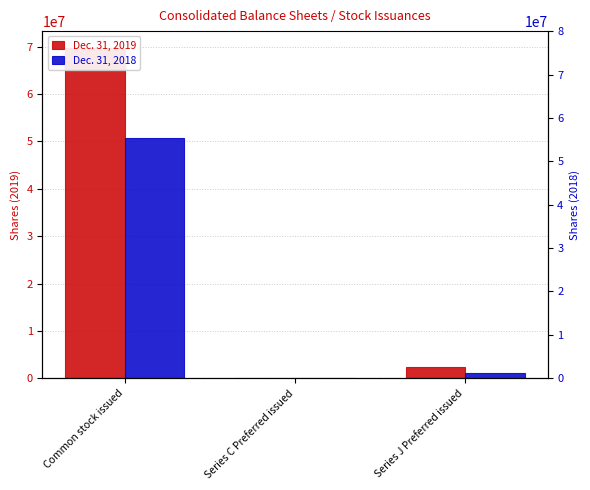

What is the value of the Dec. 31, 2019 bar at the 3rd from the left?

2353548